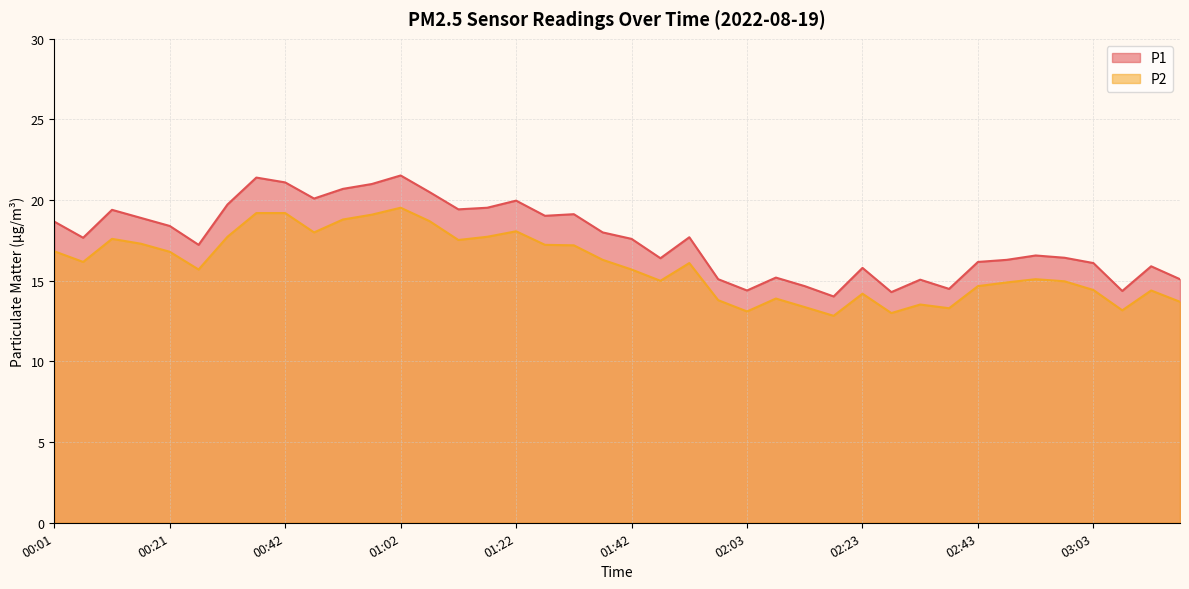

What is the value of the P1 point at the 29th from the left?

15.8